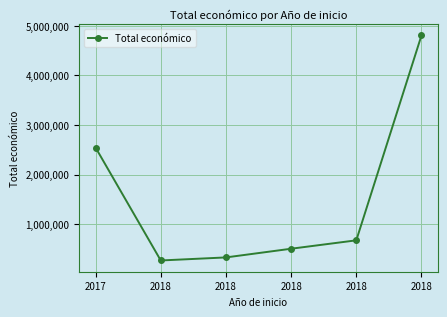

Is it true that the value at 2018 is 90377?

False